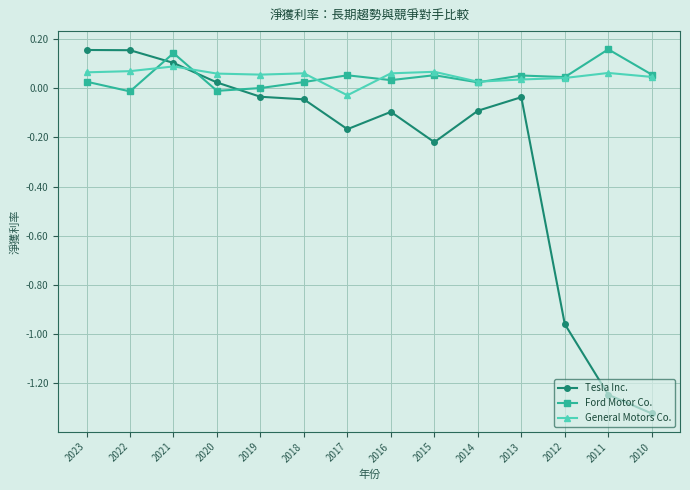

After their last crossing, which series has the higher values: Tesla Inc. or Ford Motor Co.?

Ford Motor Co.